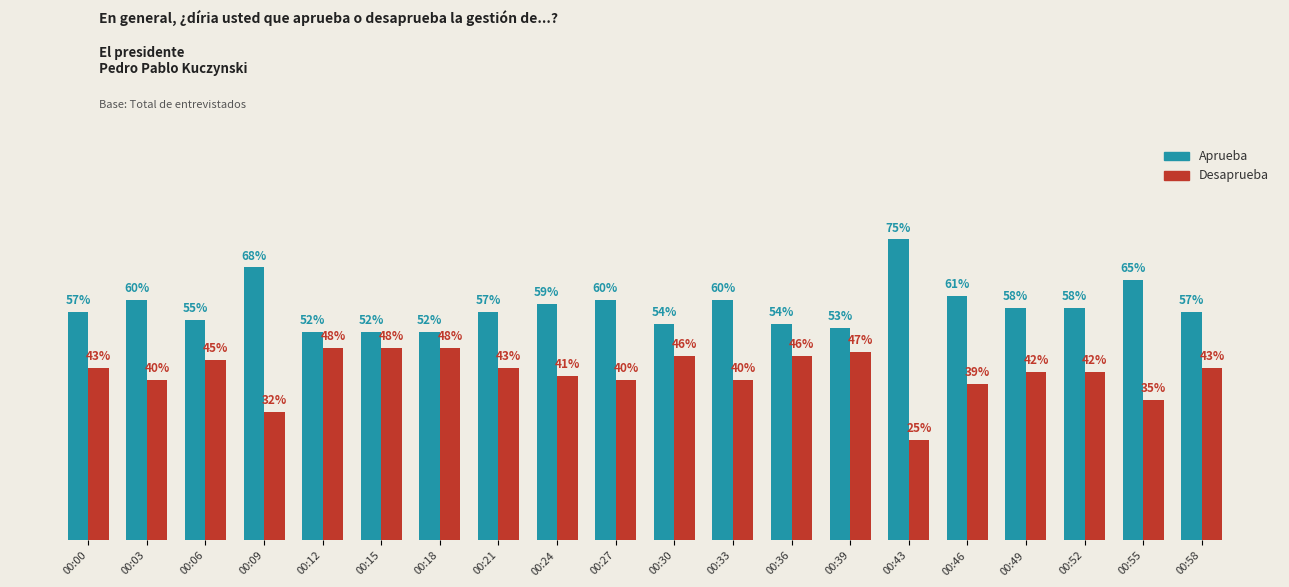

At which label is Aprueba closest to 63?

00:46